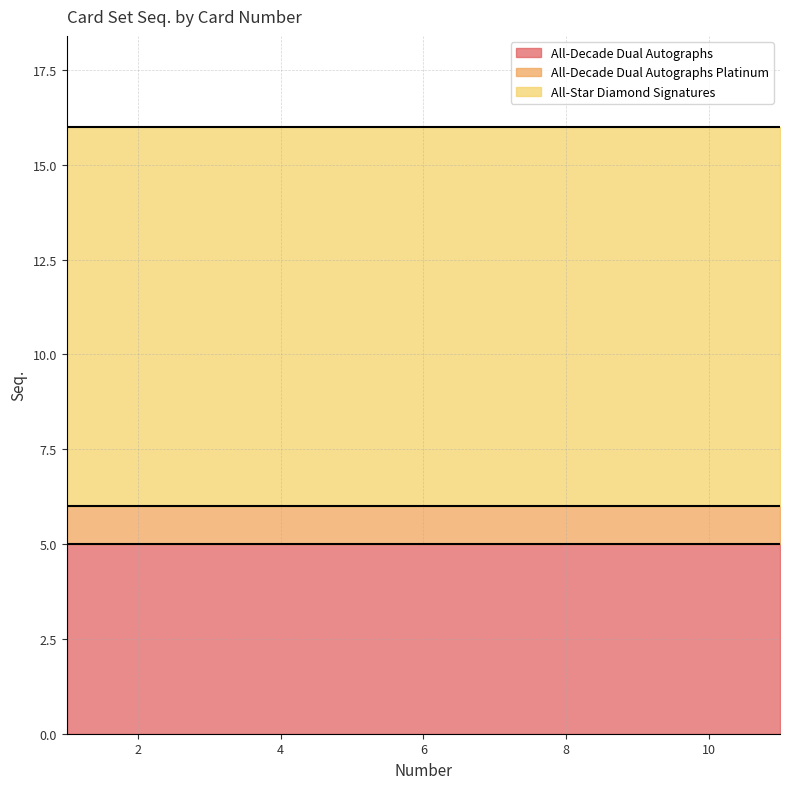

Between 1 and 7, which series saw the biggest shift?

All-Decade Dual Autographs